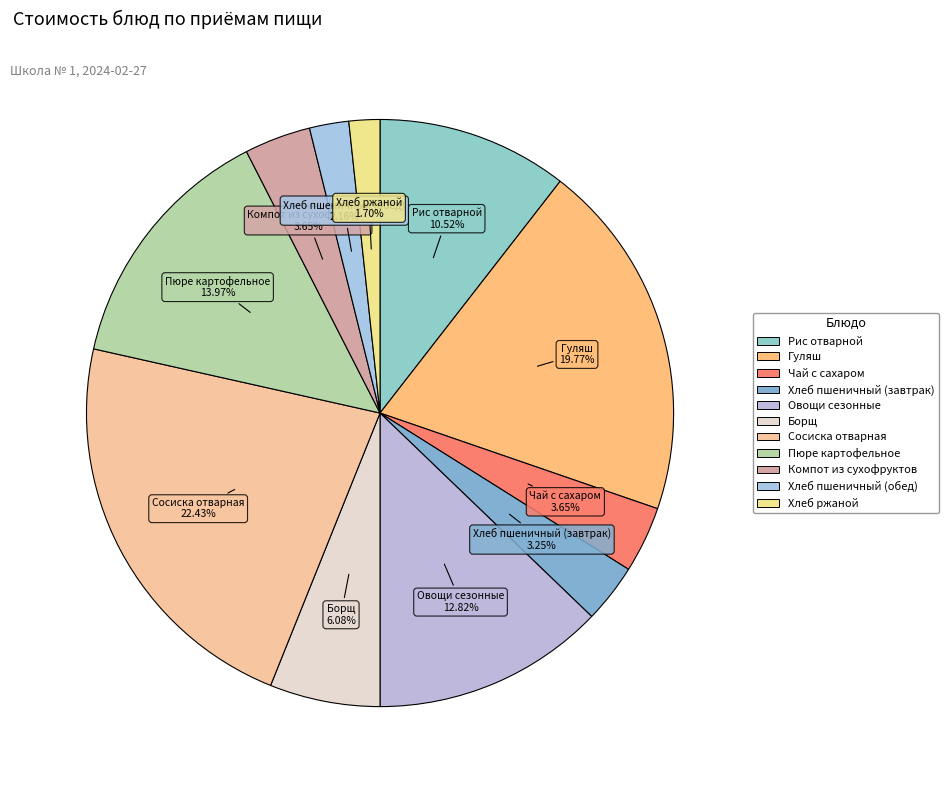

Count the number of slices in the pie.

11